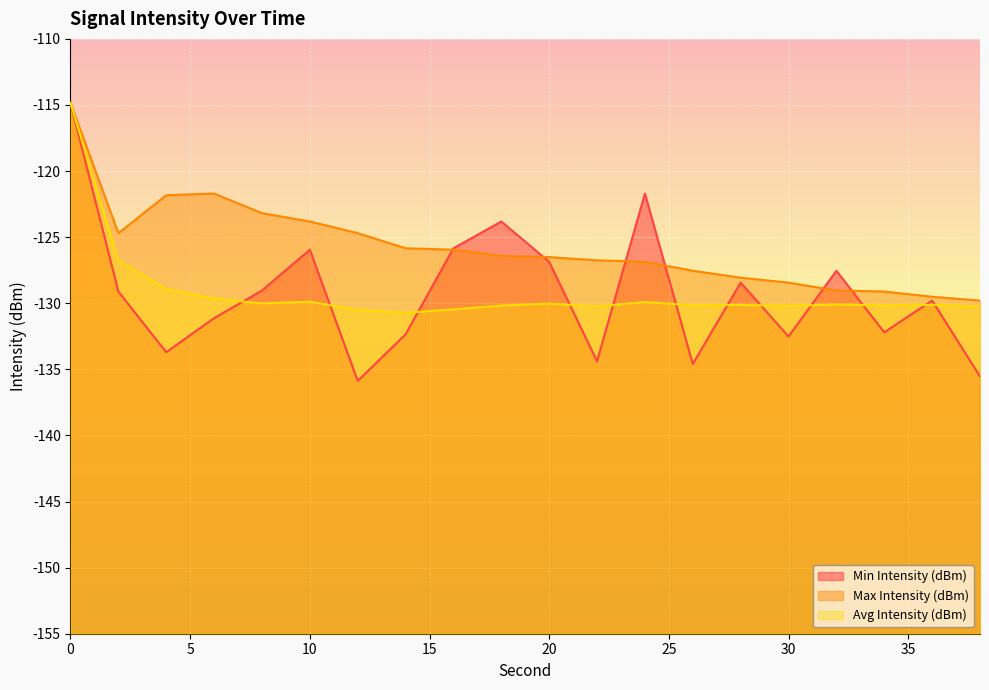

True or false: Min Intensity (dBm) has a value of -123.8 at 18.

True